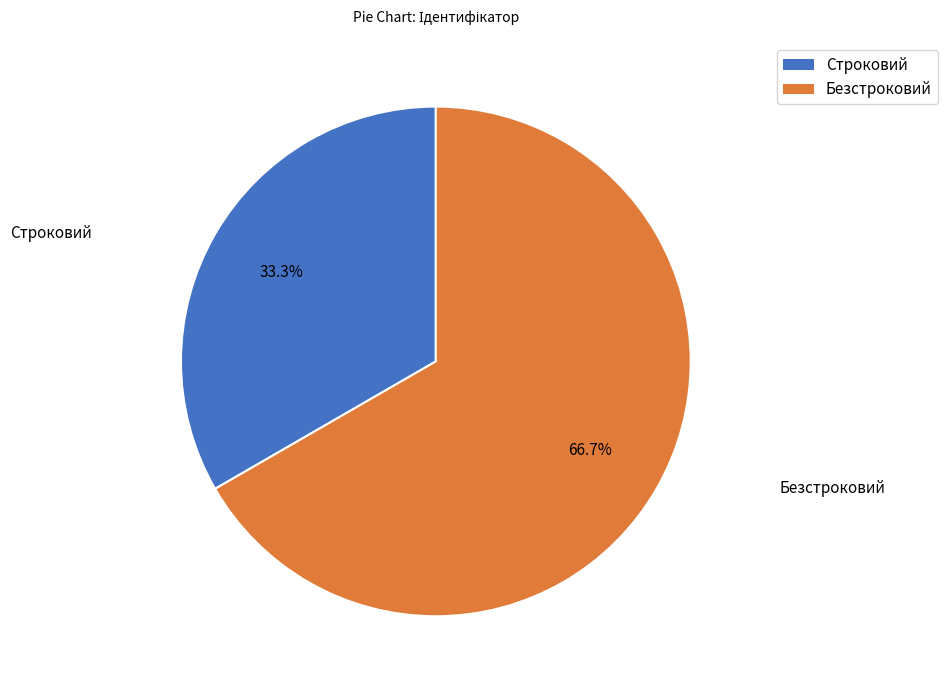

Is it true that Строковий is 33% of the pie?

True